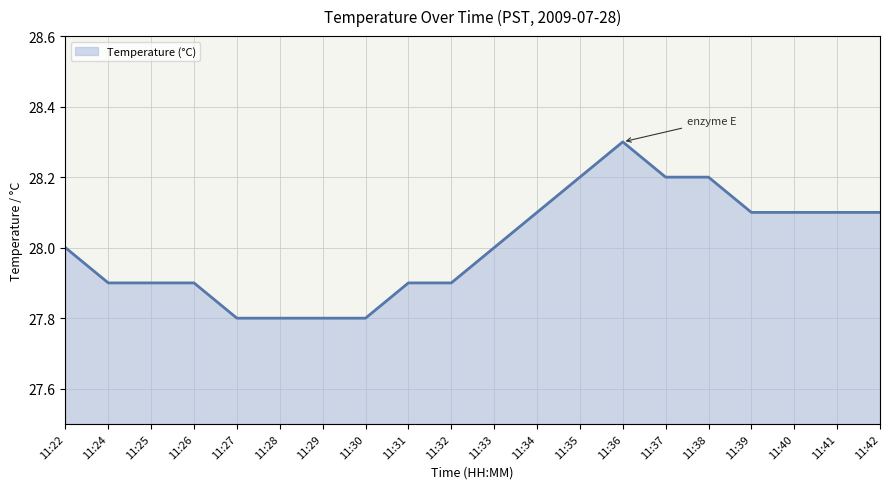

How many distinct data groups are displayed?

1